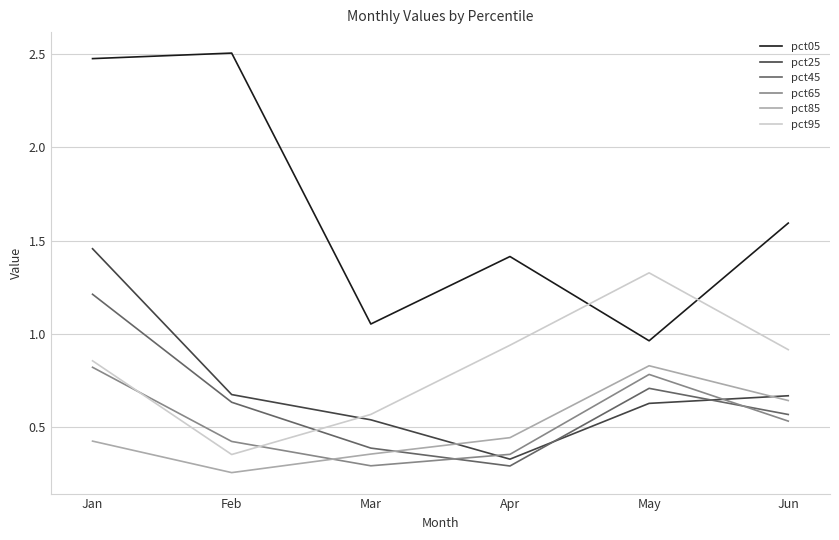

What is the approximate value of pct05 at Apr?

1.4